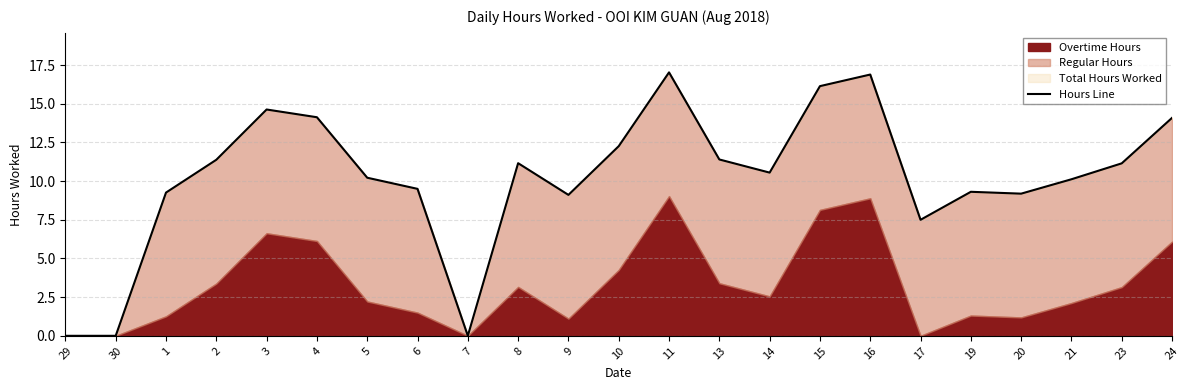

Is it true that the value at 10 is 8.1?

False